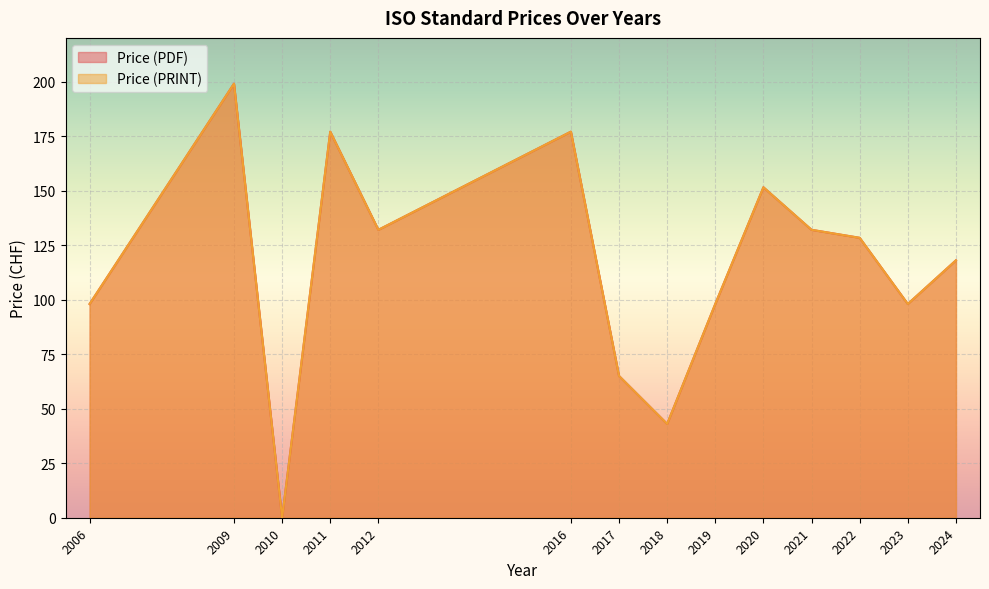

What are all the series names shown in the legend?

Price (PDF), Price (PRINT)